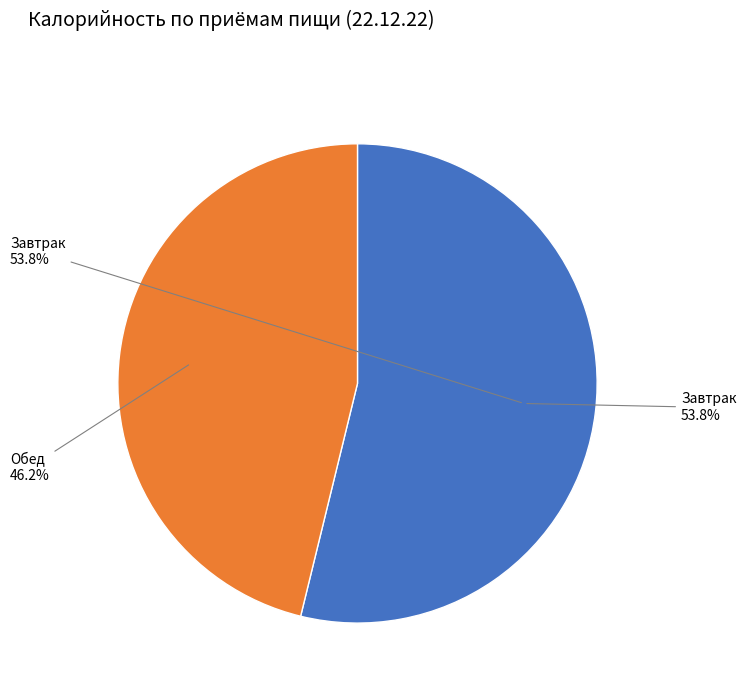

The Завтрак slice represents 54% of the pie. True or false?

True